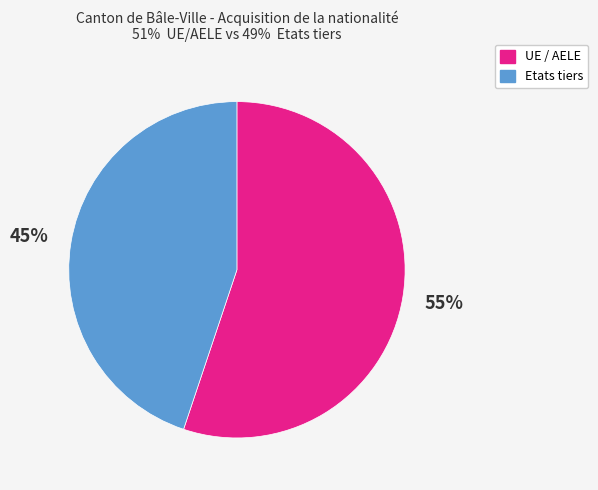

To the nearest percent, what is the average slice percentage?

50%